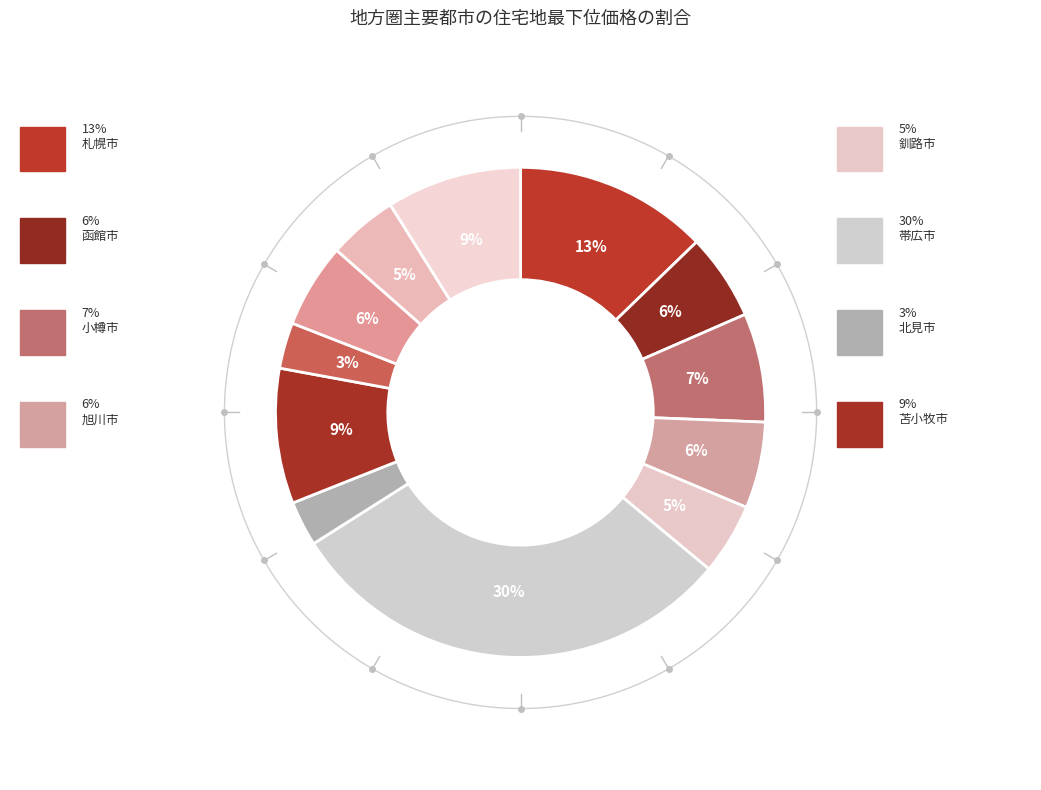

How much of the chart is everything except 札幌市?

87.2%